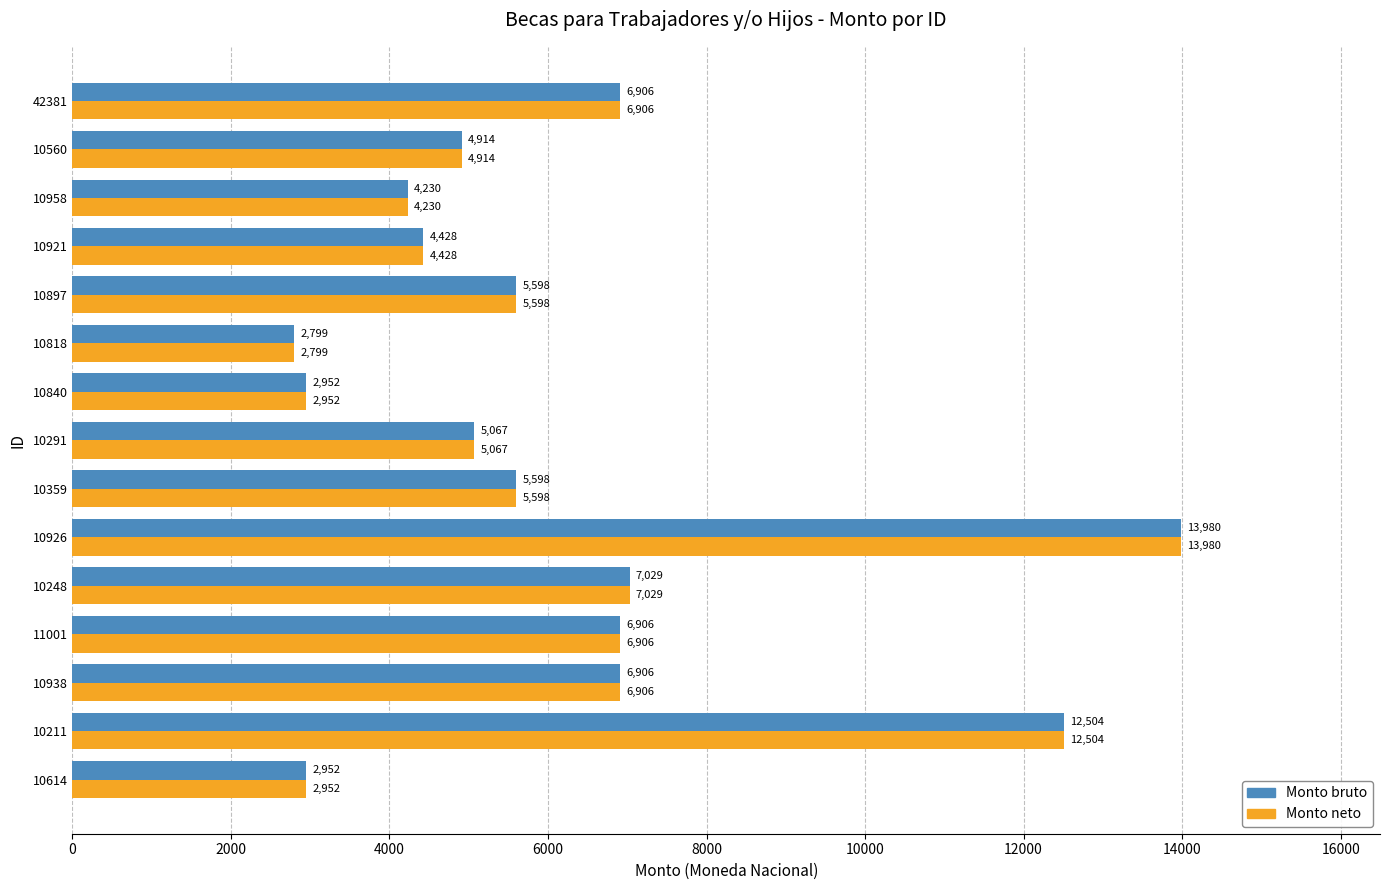

Is the value of Monto neto at 10248 greater than the value of Monto bruto at 42381?

Yes